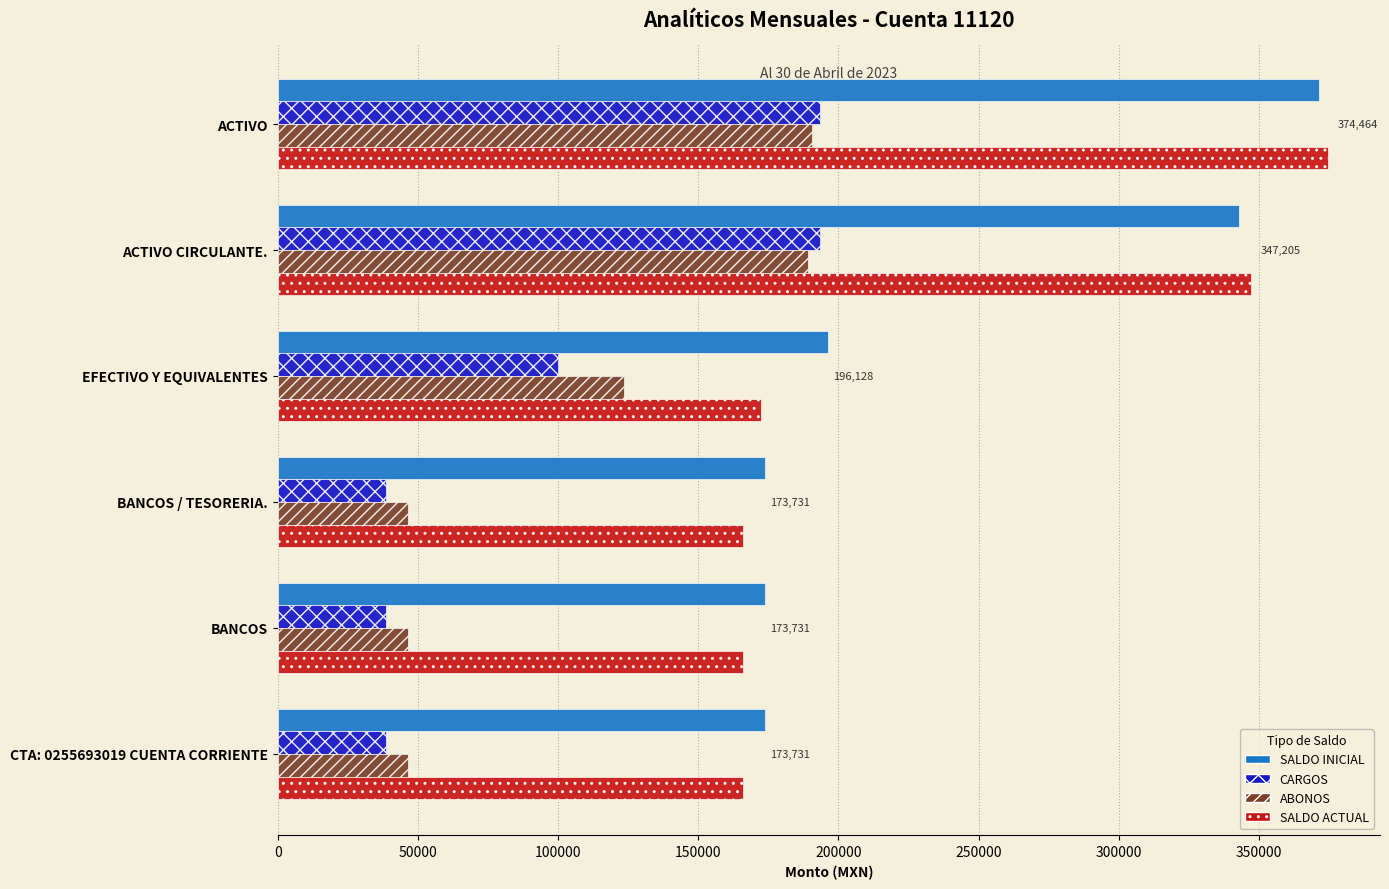

Read the CARGOS value at BANCOS / TESORERIA..

38792.0